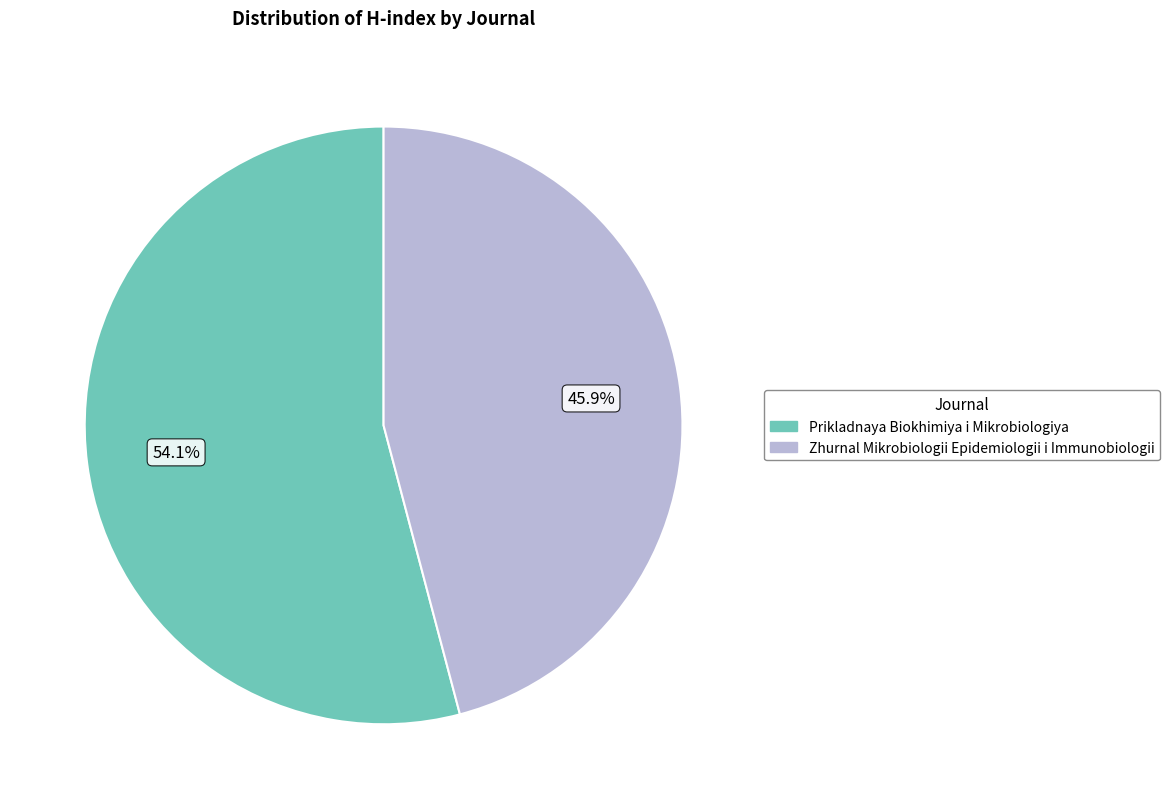

To the nearest percent, what percentage of the pie is Zhurnal Mikrobiologii Epidemiologii i Immunobiologii?

46%